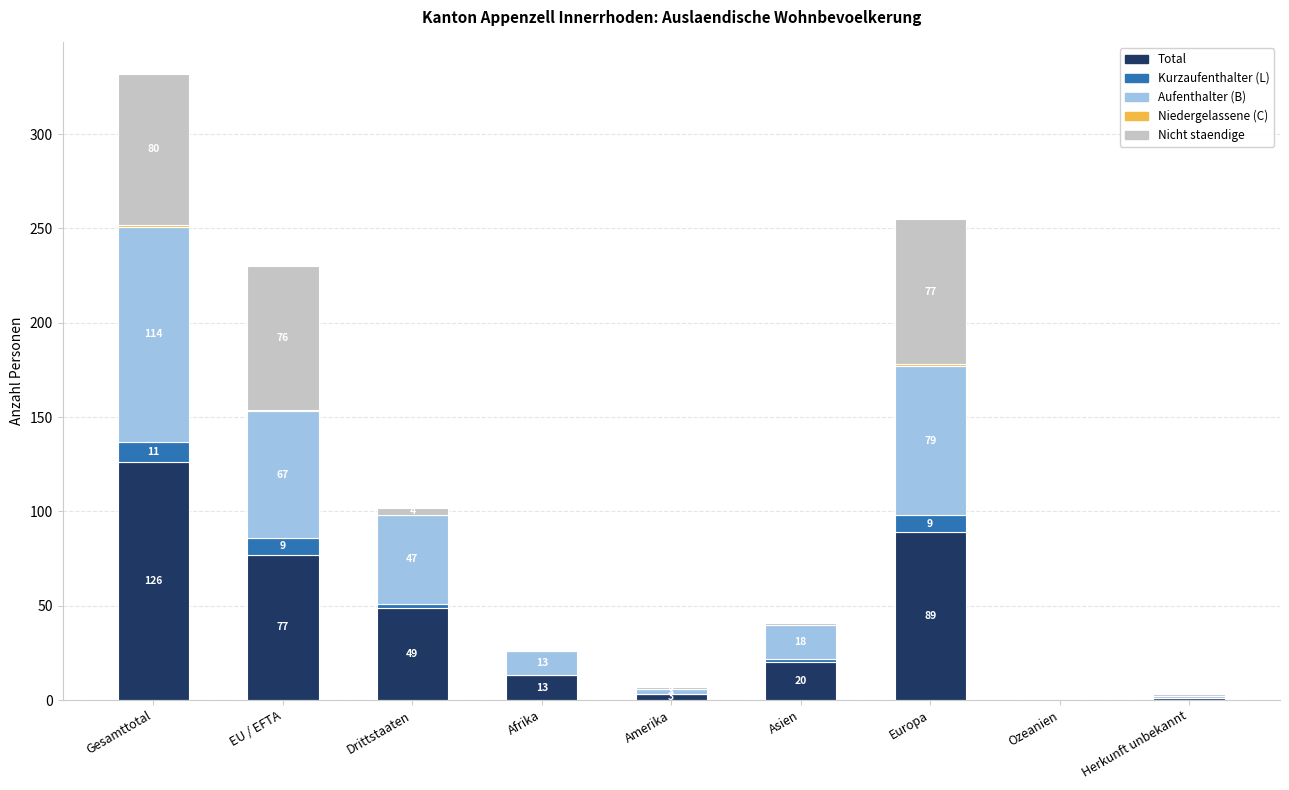

The value of Total at Ozeanien is 67. True or false?

False